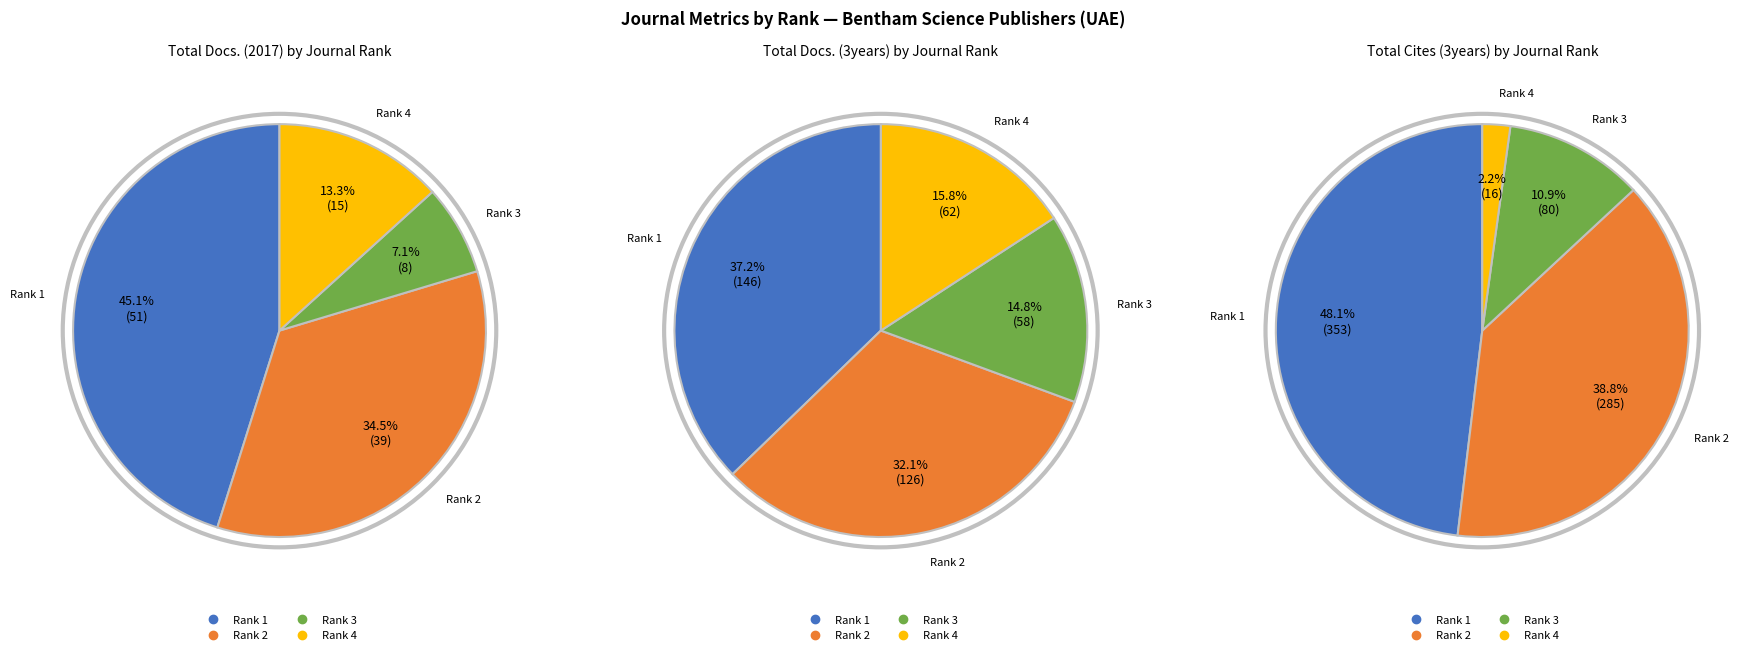

What percentage is the Rank 2 slice, to the nearest percent?

32%